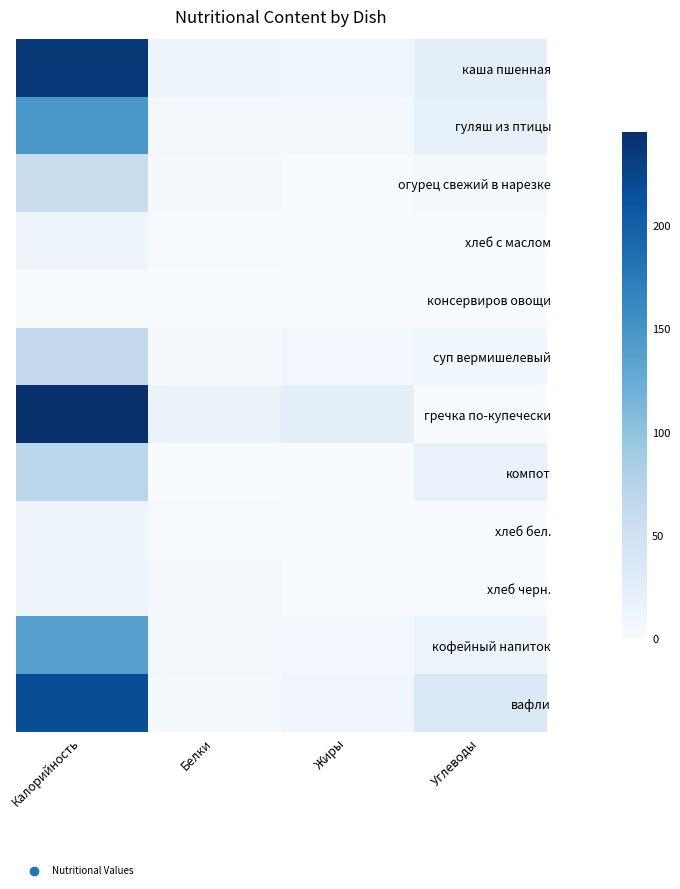

What is the total value across all series at Белки?

51.0